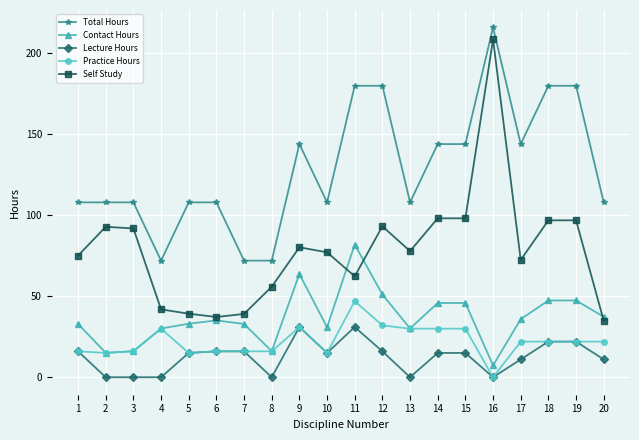

What is the maximum value for Total Hours?

216.0